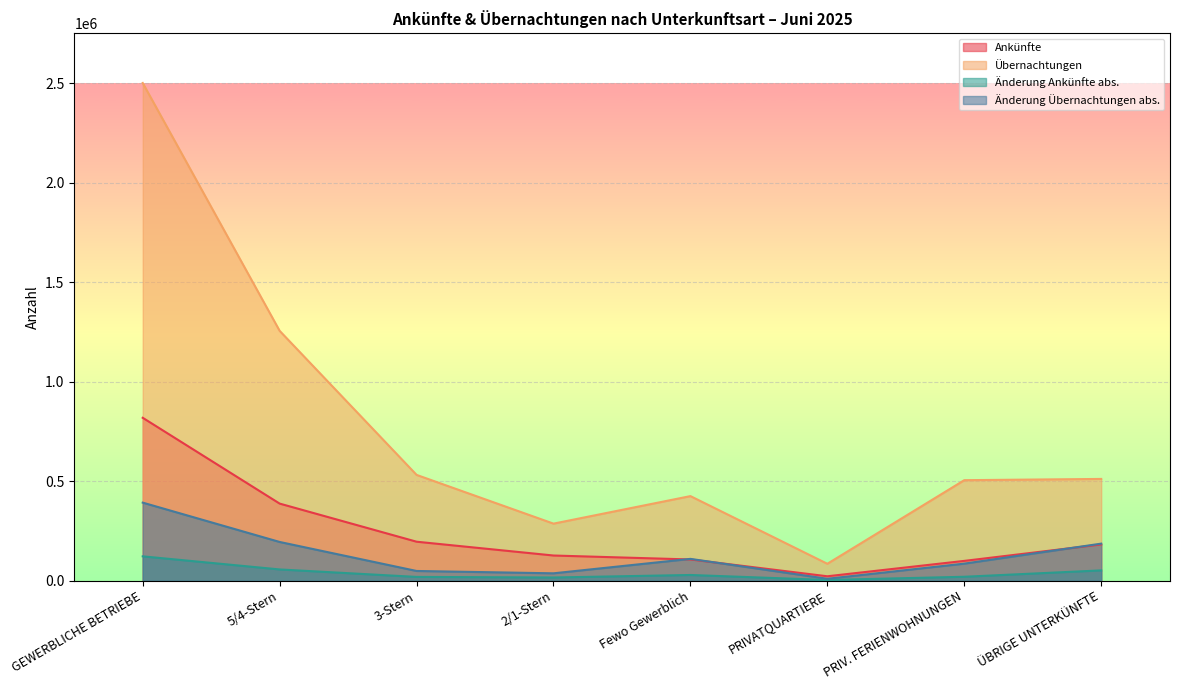

True or false: Änderung Übernachtungen abs. has a value of 50149 at ÜBRIGE UNTERKÜNFTE.

False